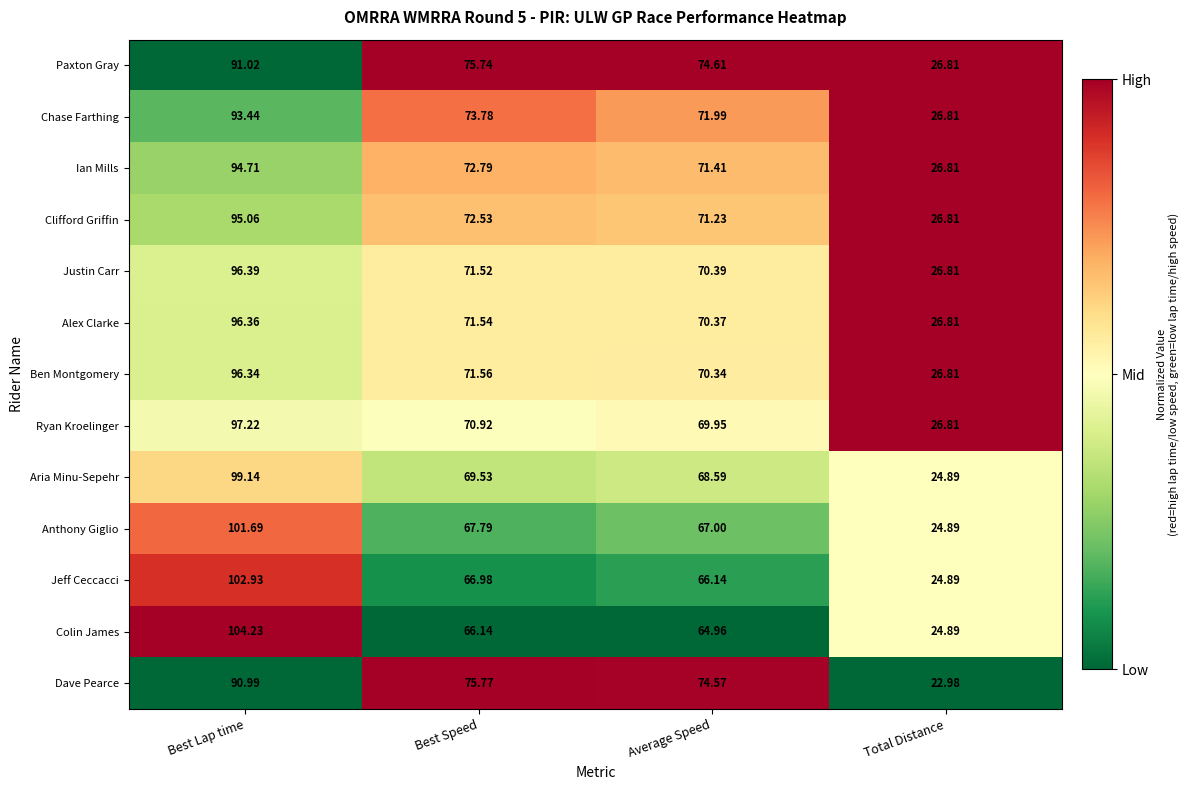

Which category has the highest value across all series?

Best Lap time